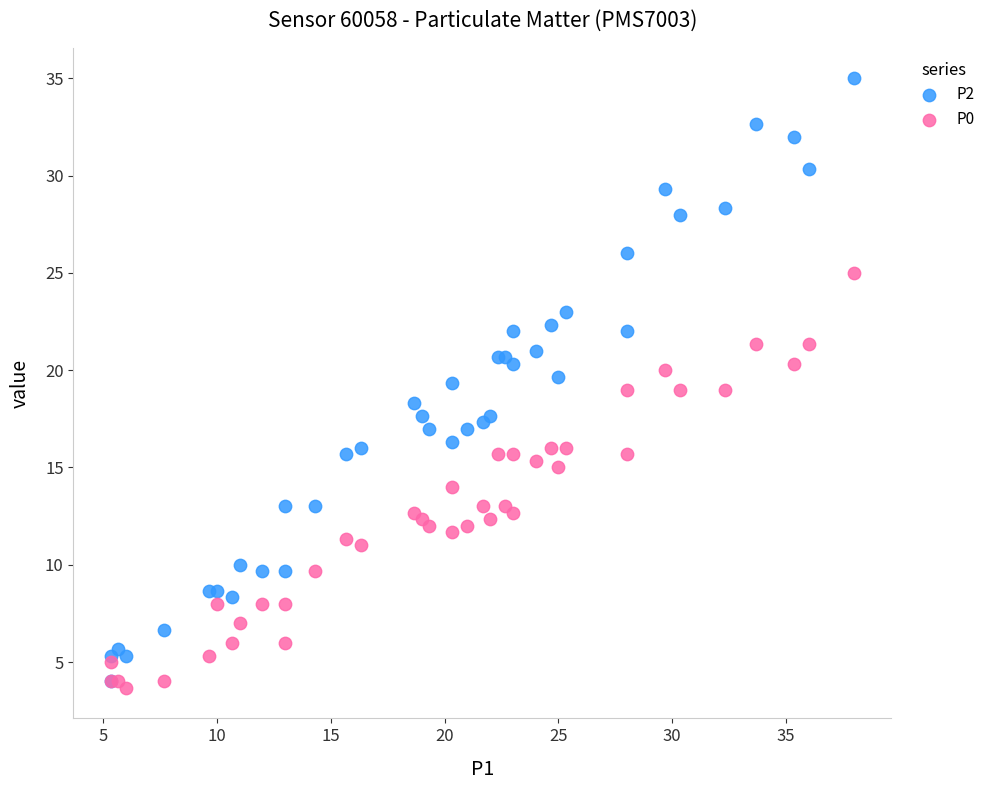

What are all the series names shown in the legend?

P2, P0